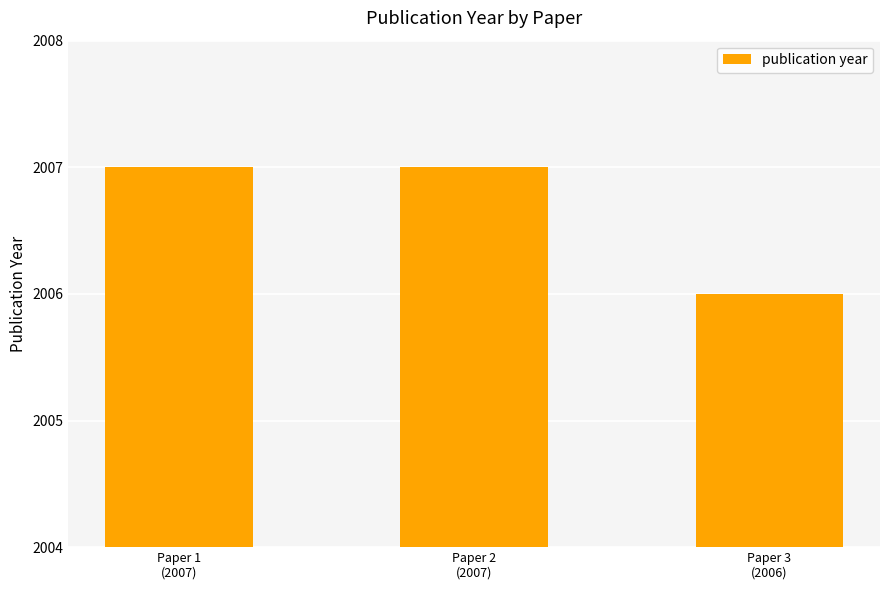

What is the greatest value displayed?

2007